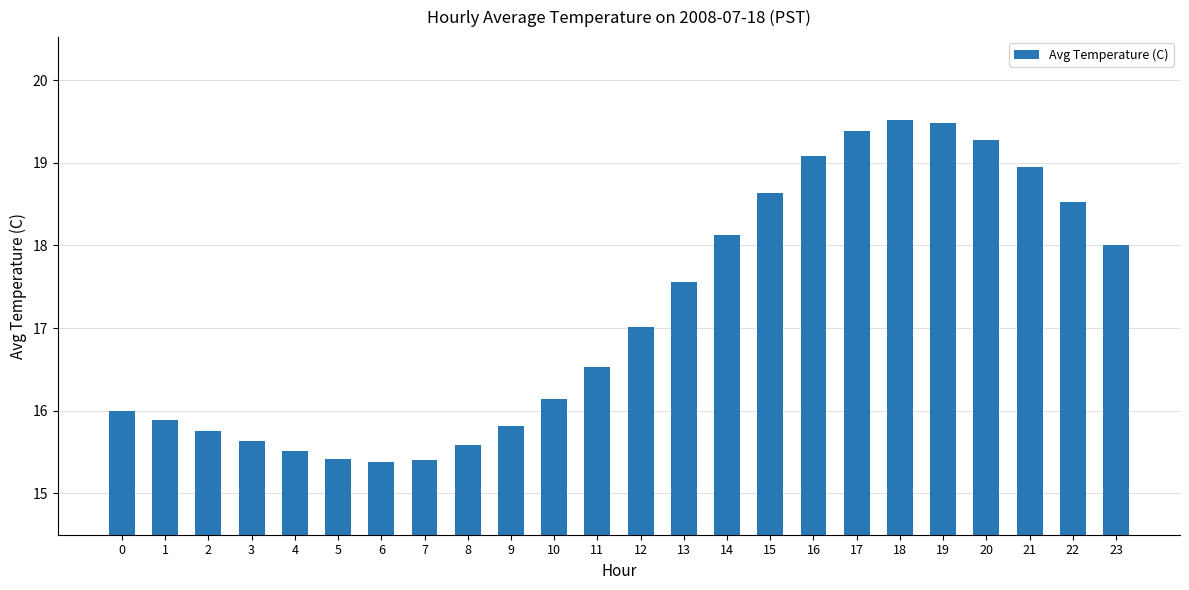

Approximately how many times larger is the value at 9 compared to 7?

1.0